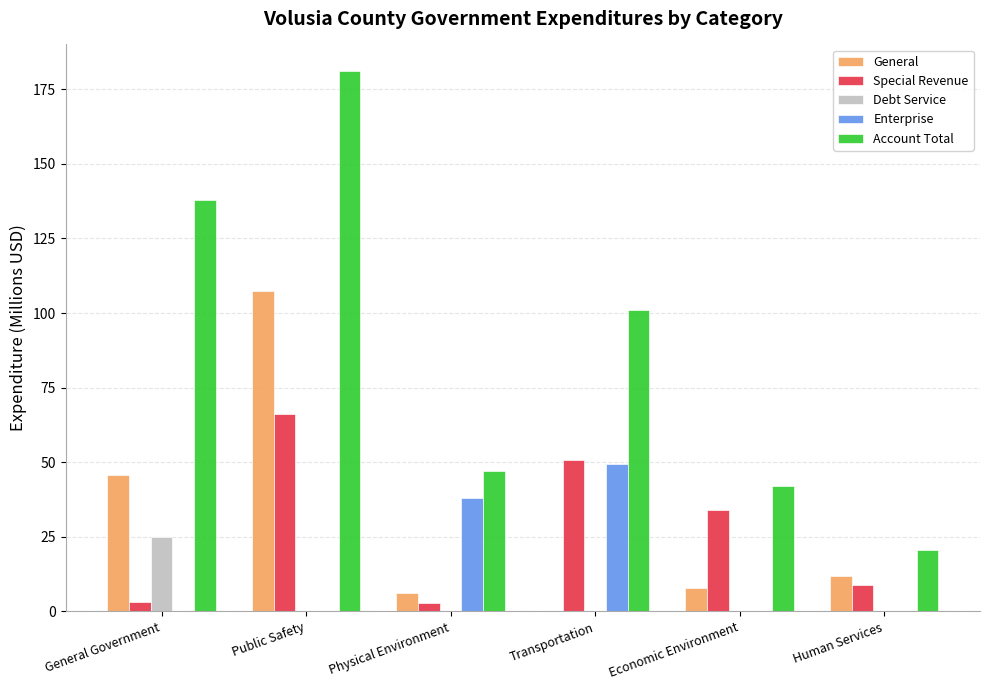

The value of General at Economic Environment is 8.0. True or false?

True